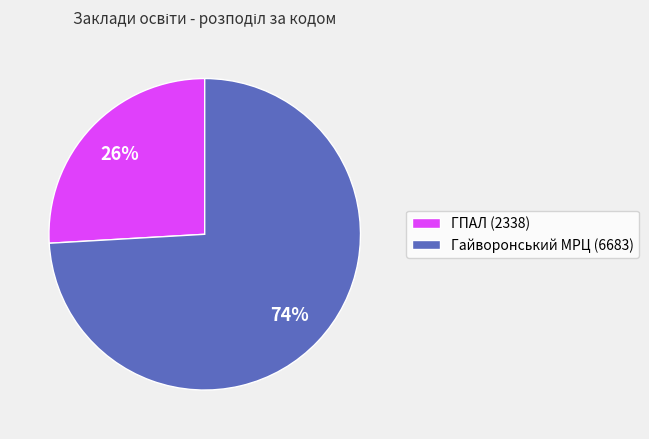

Combined, do ГПАЛ (2338) and Гайворонський МРЦ (6683) account for over 50%?

Yes